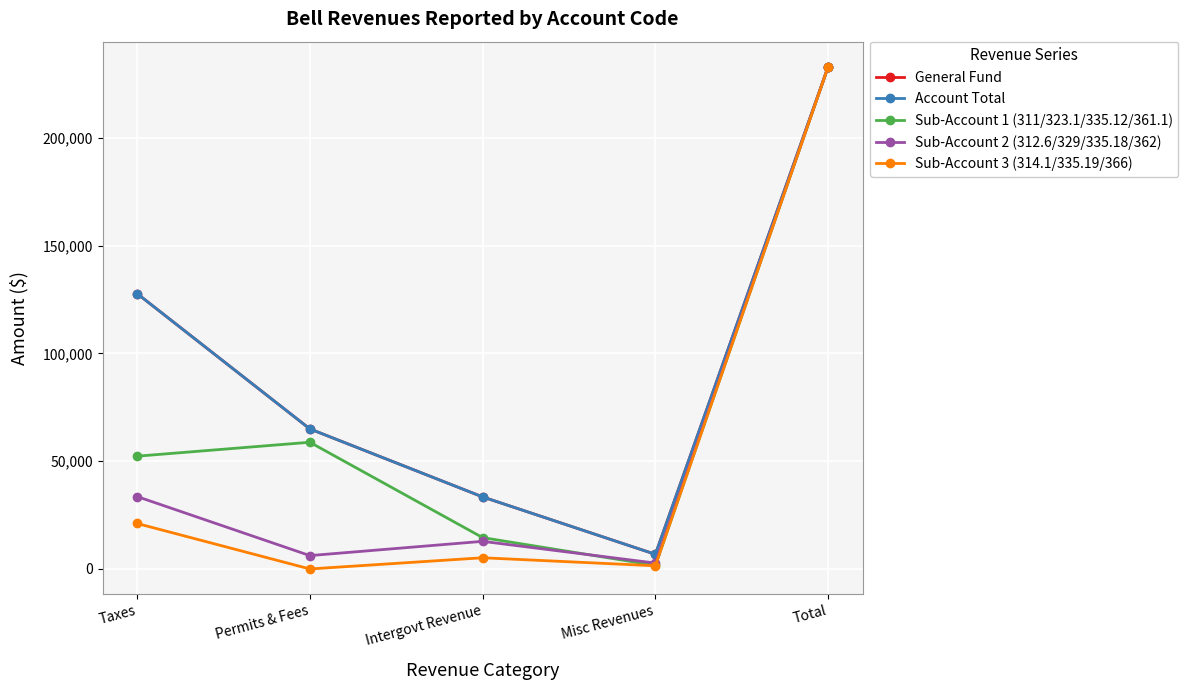

At how many categories does at least one series exceed 121069?

2